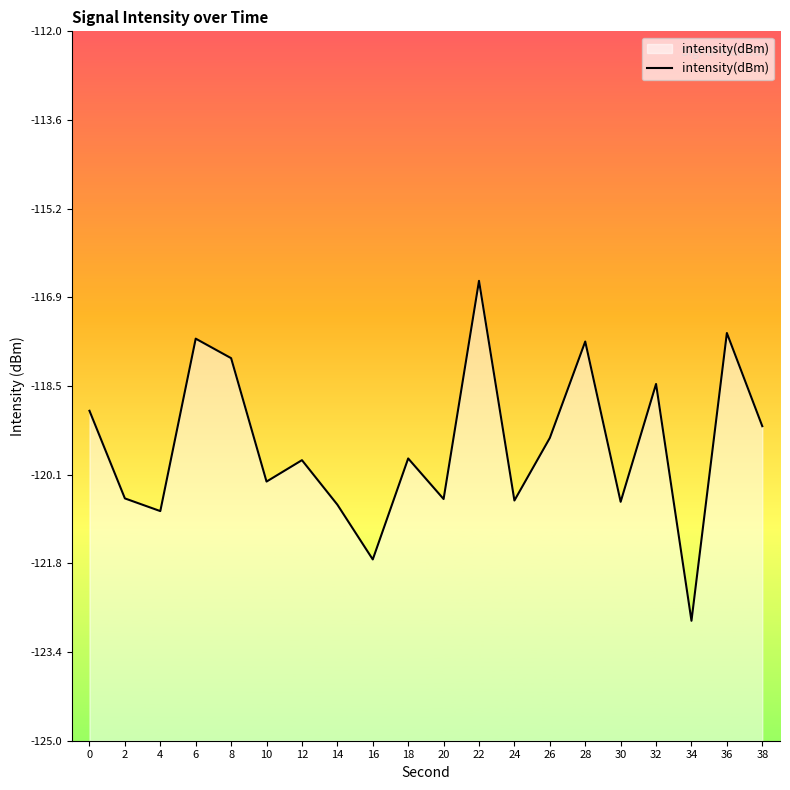

Where is the first local maximum?

6